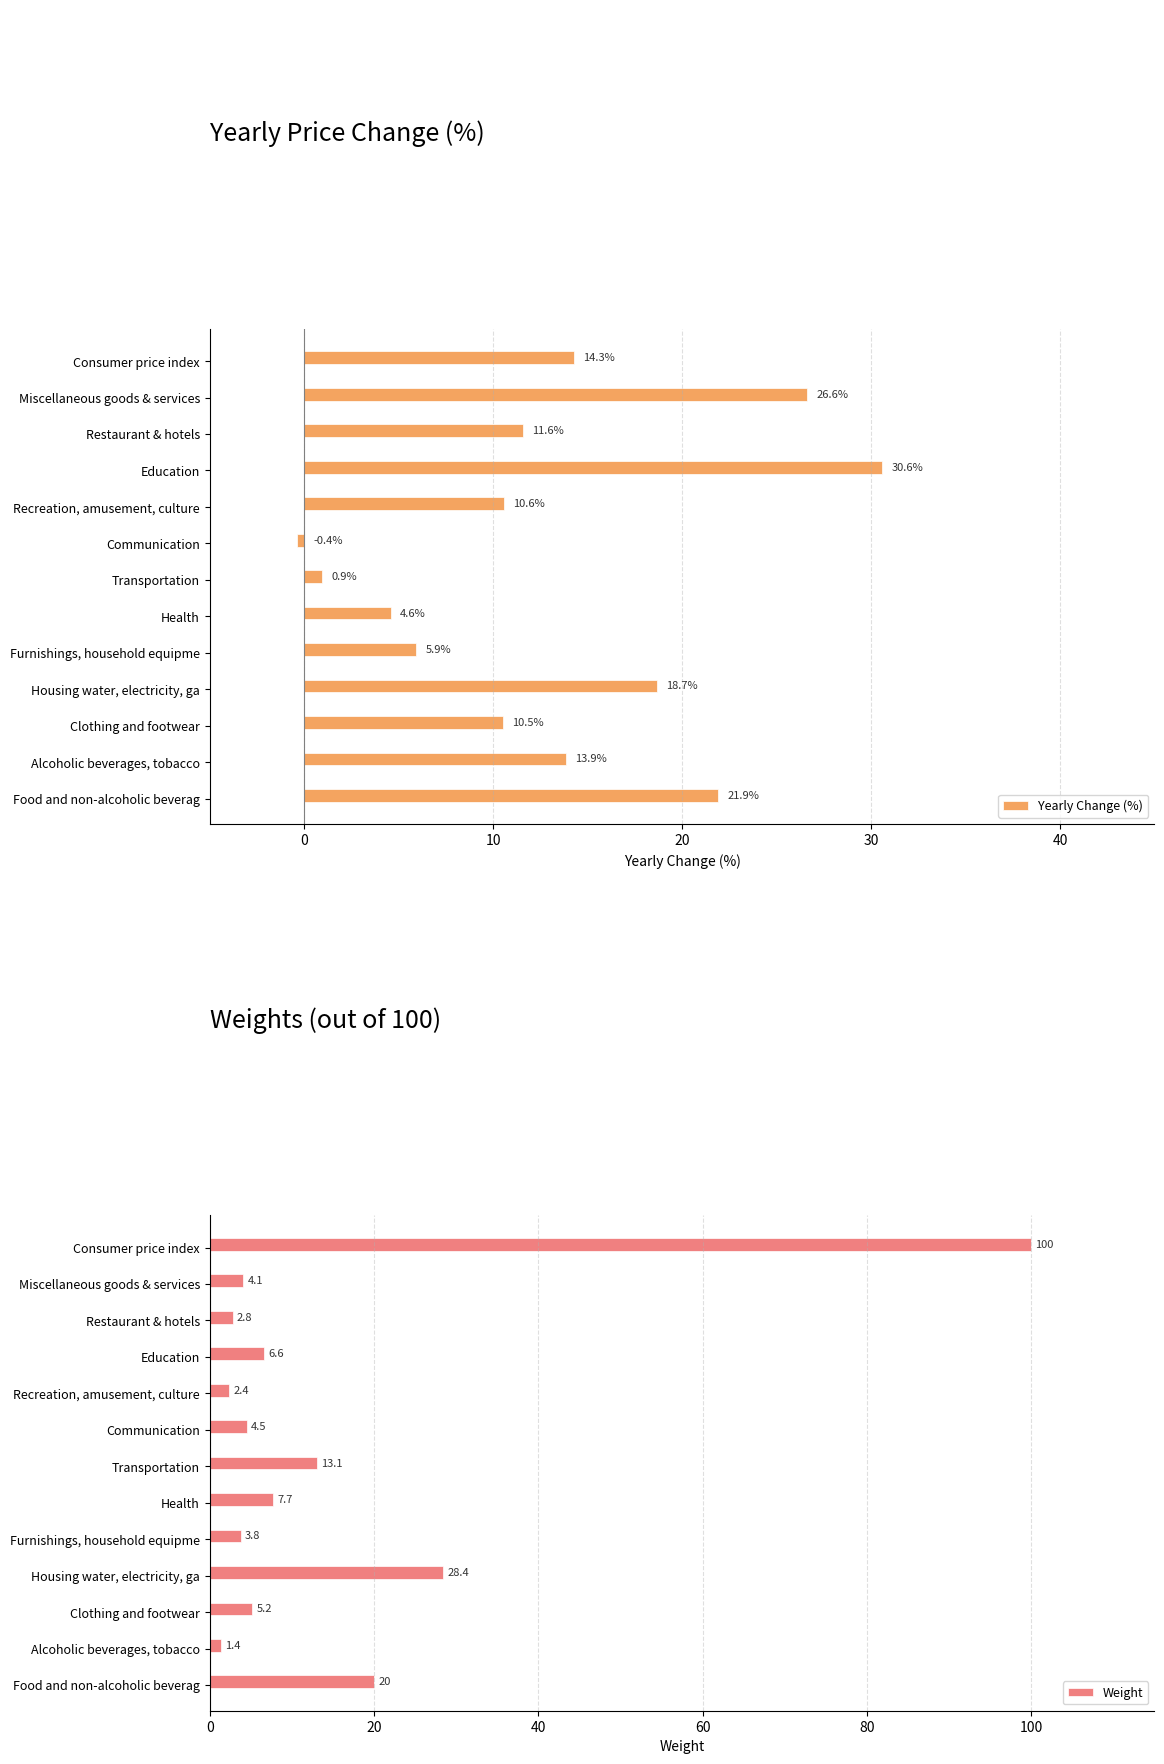

Which series has the widest spread of values?

Weight